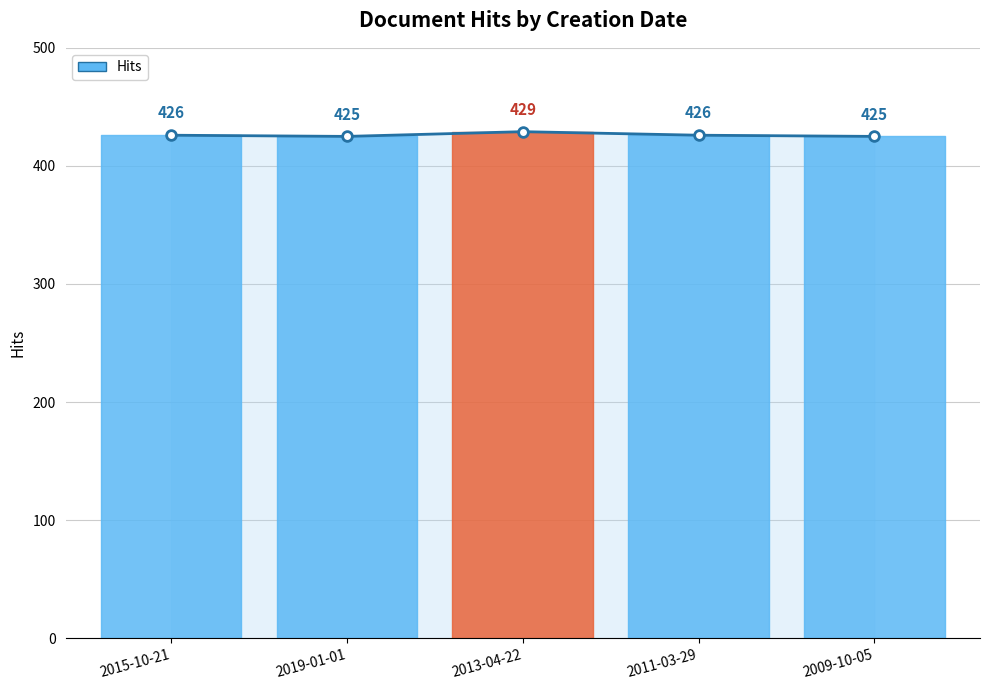

What is the difference between the second highest and minimum values?

1